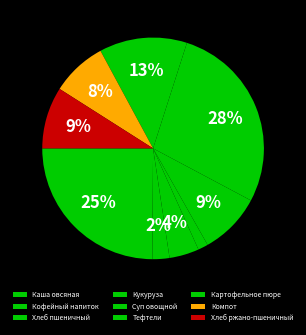

How many segments does this pie chart have?

9